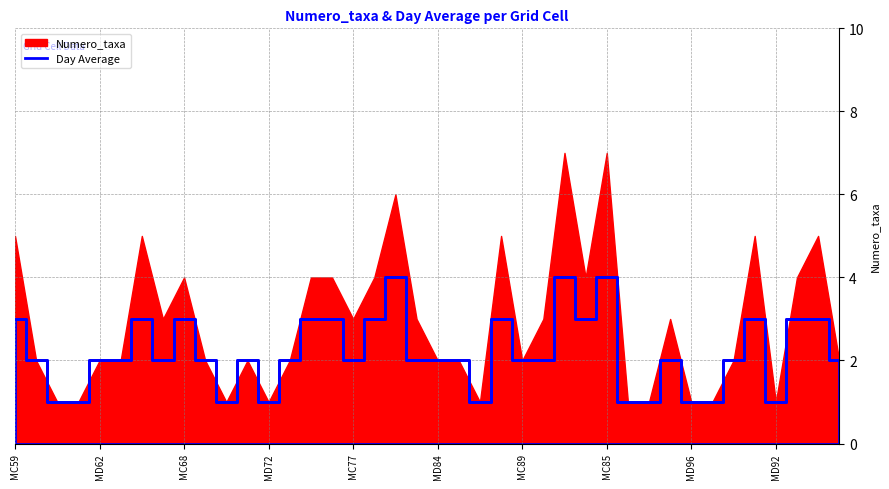

What is the difference between the maximum and second lowest values?

3